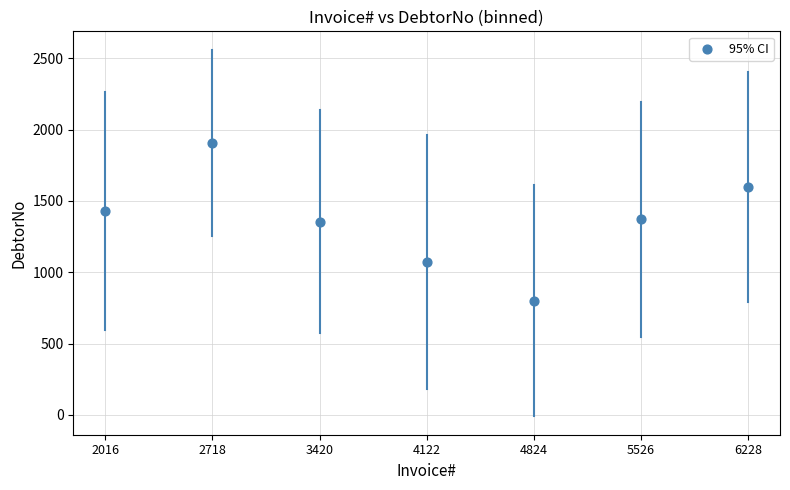

What is the average X value?

4.0